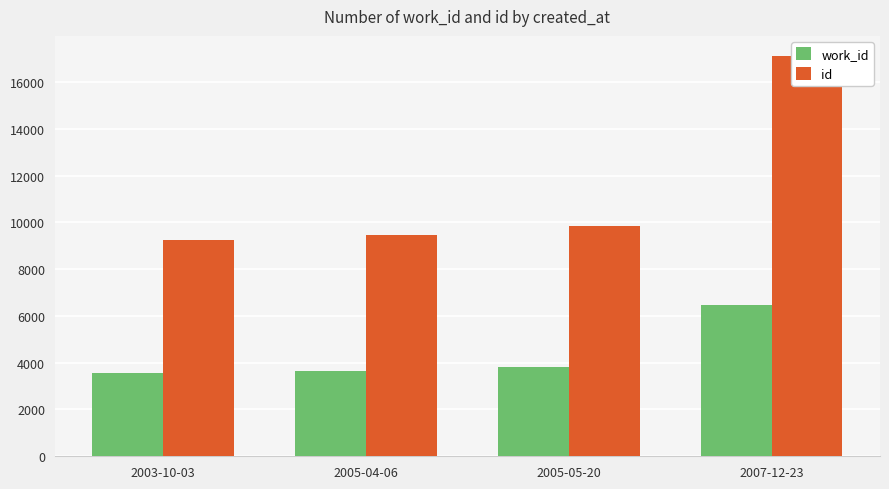

What is the label of the 2nd bar from the left?

2005-04-06